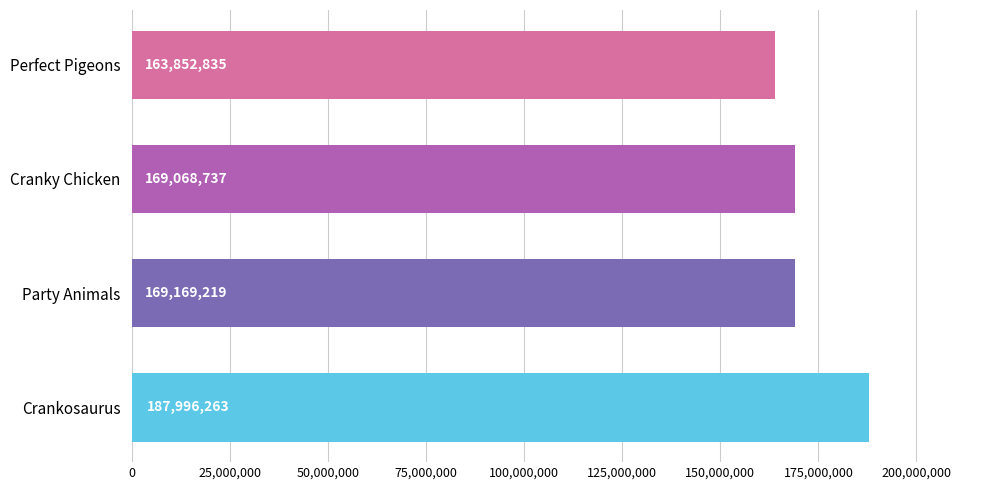

Rank the categories by value from lowest to highest.

Perfect Pigeons, Cranky Chicken, Party Animals, Crankosaurus